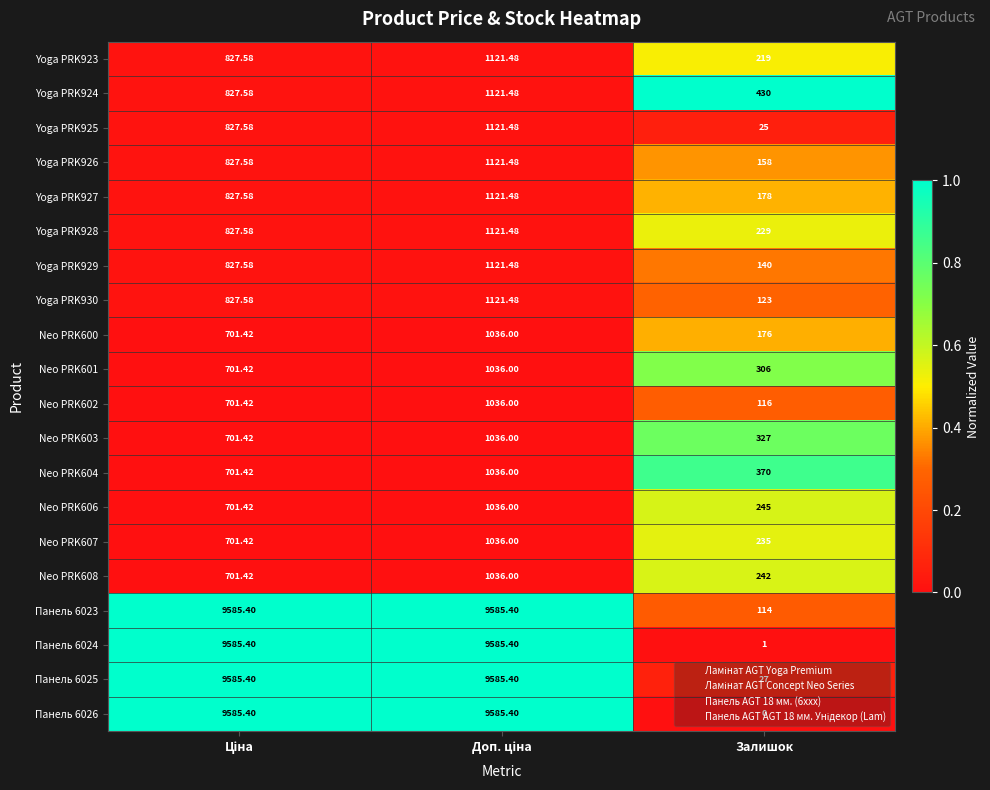

At how many categories does at least one series exceed 0?

3